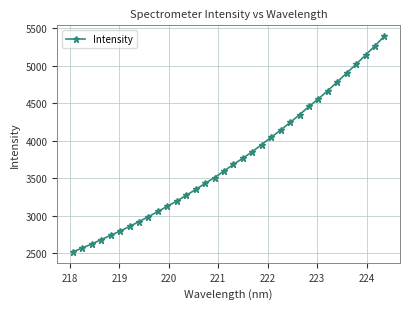

What is the value of the 13th point from the left?

3275.0